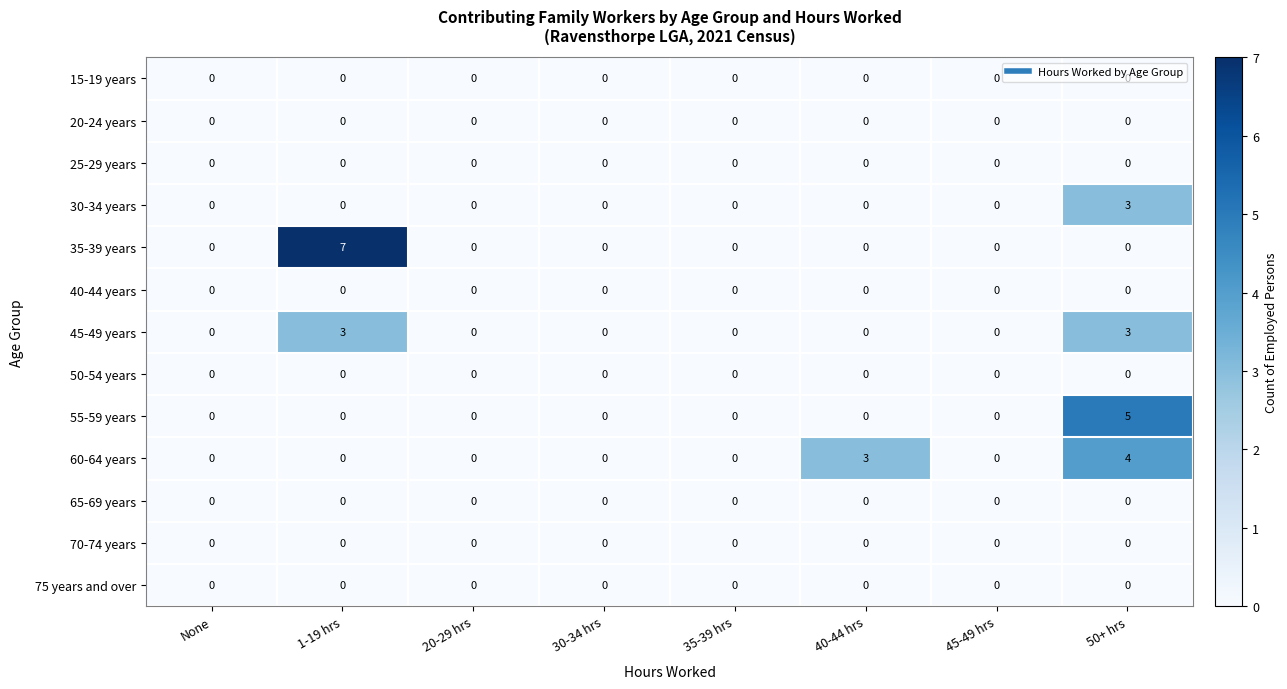

At which category is the sum across all series the highest?

50+ hrs